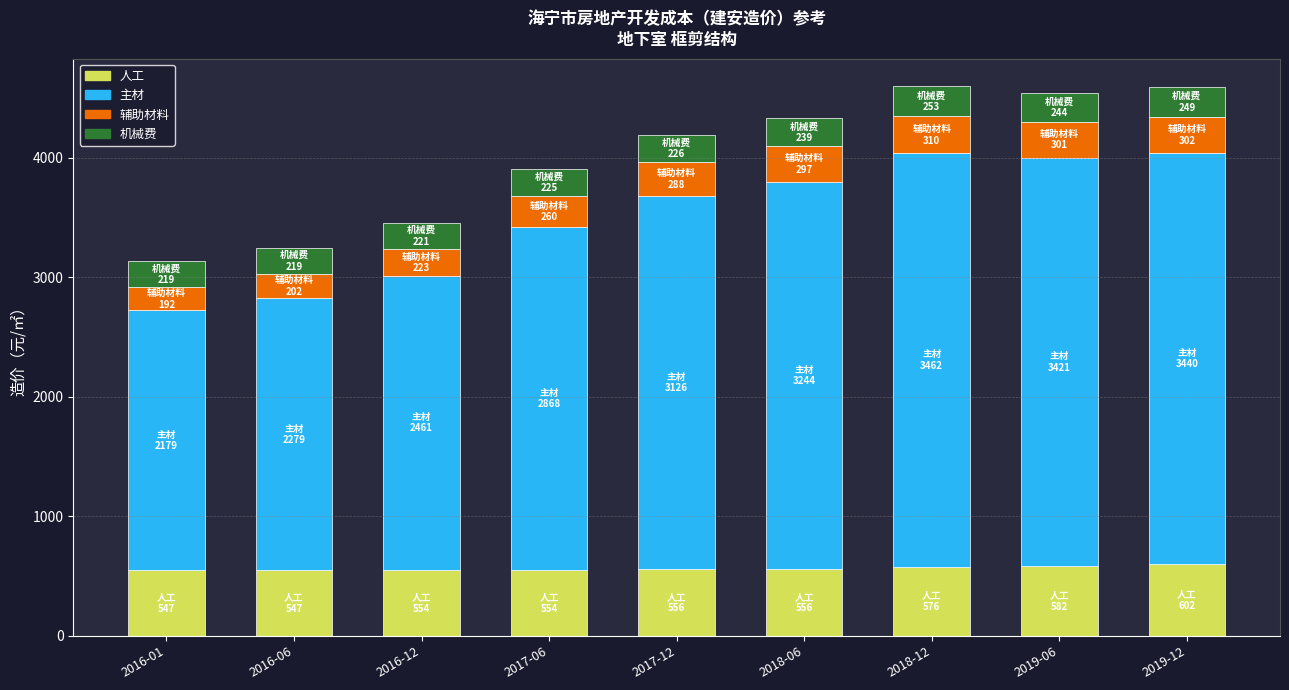

What is the highest value of the 人工 series?

602